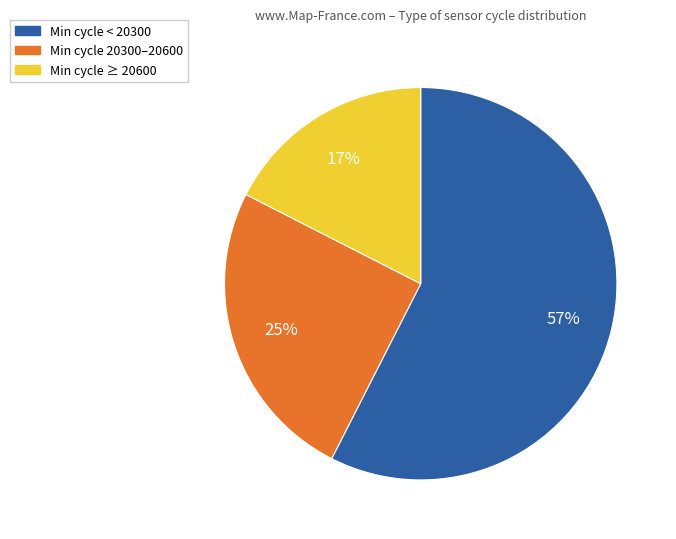

What is the largest slice in the pie chart?

Min cycle < 20300